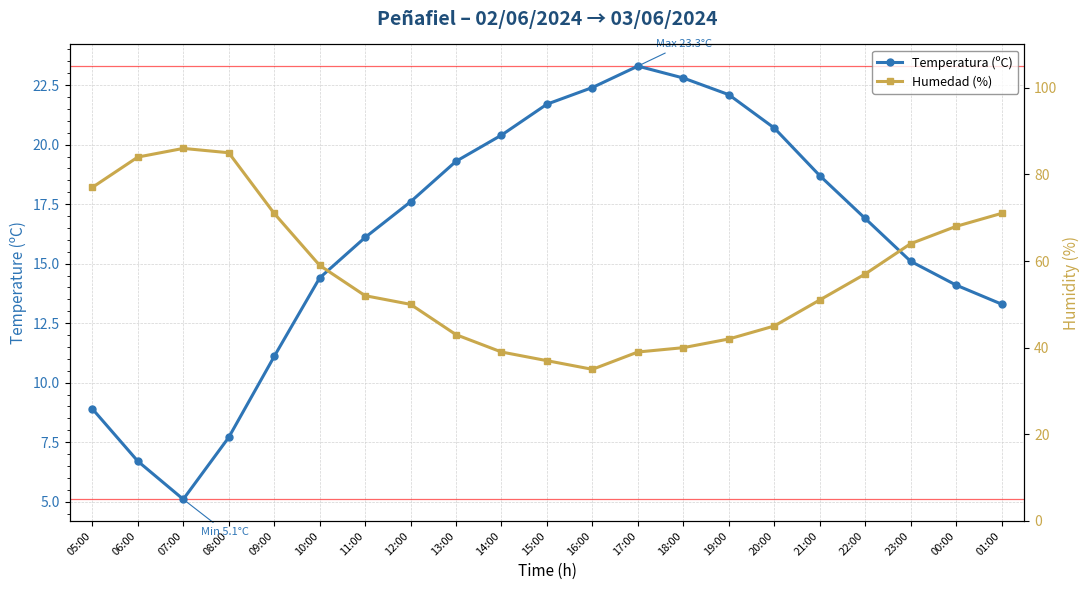

Reading left to right, extract all data points from this chart.

Temperatura (ºC): 8.9	6.7	5.1	7.7	11.1	14.4	16.1	17.6	19.3	20.4	21.7	22.4	23.3	22.8	22.1	20.7	18.7	16.9	15.1	14.1	13.3
Humedad (%): 77.0	84.0	86.0	85.0	71.0	59.0	52.0	50.0	43.0	39.0	37.0	35.0	39.0	40.0	42.0	45.0	51.0	57.0	64.0	68.0	71.0